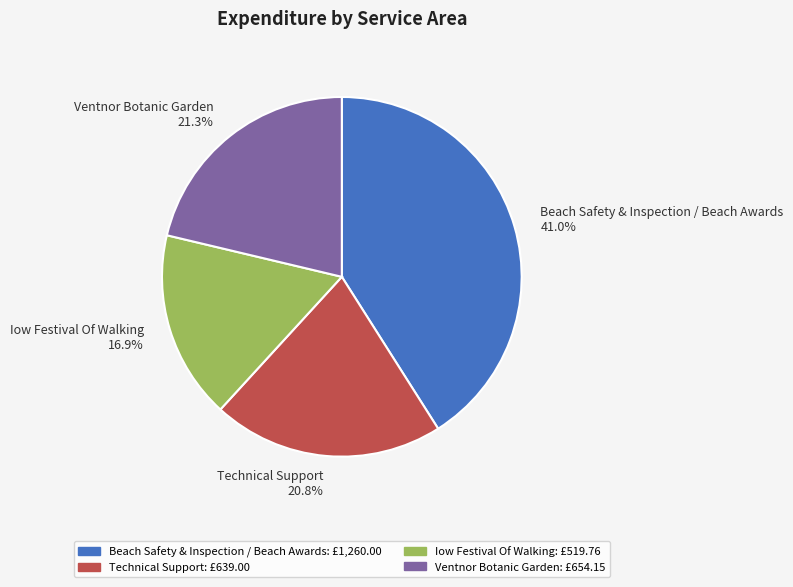

To the nearest percent, what portion does Iow Festival Of Walking represent?

17%